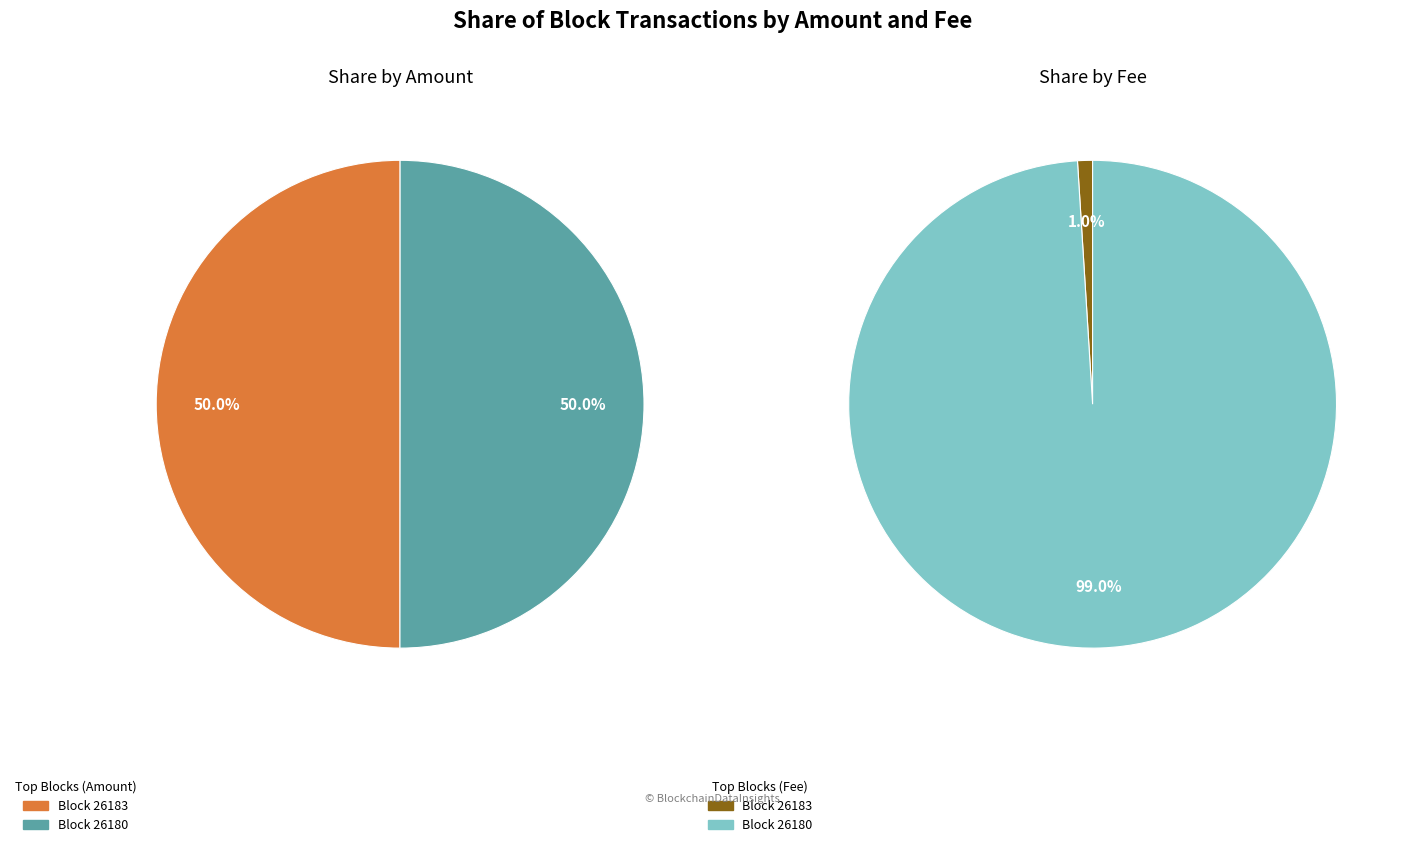

Rank the categories by value from highest to lowest.

26180, 26183